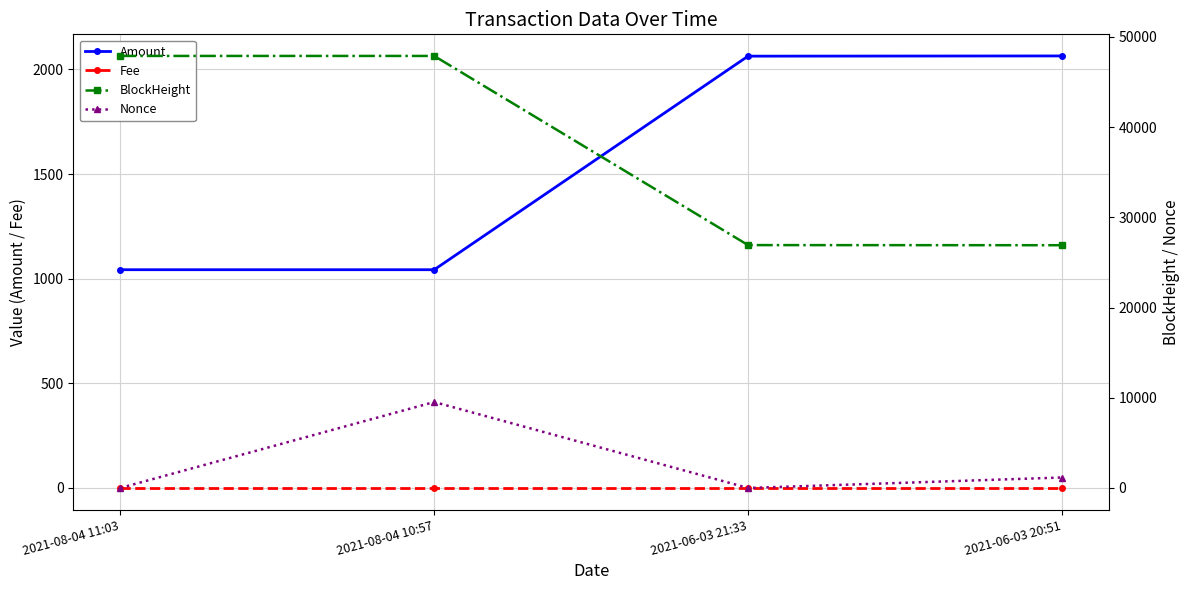

What are all the series names shown in the legend?

Amount, Fee, BlockHeight, Nonce